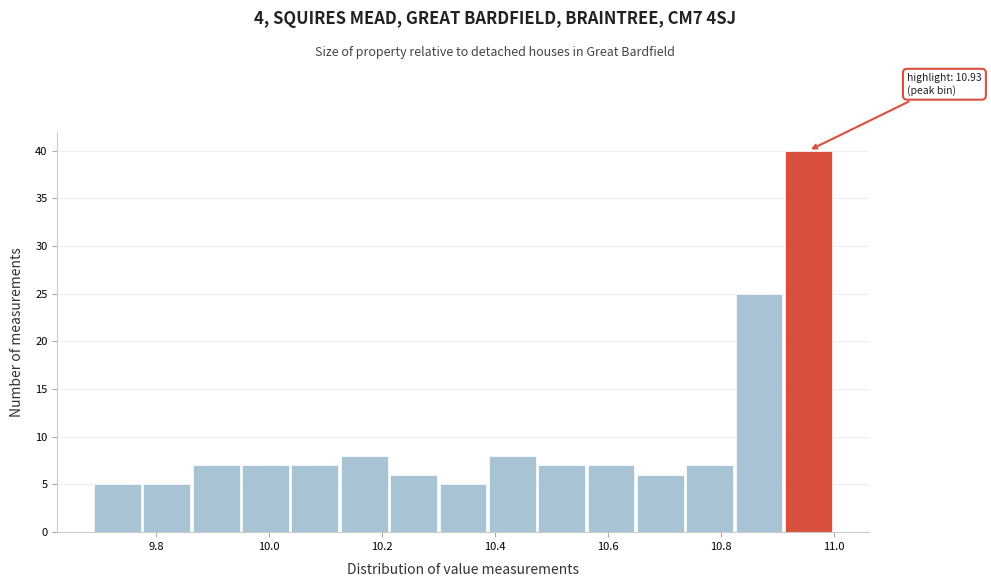

Over which range of the x-axis is the bar tallest?

10.92 to 11.00